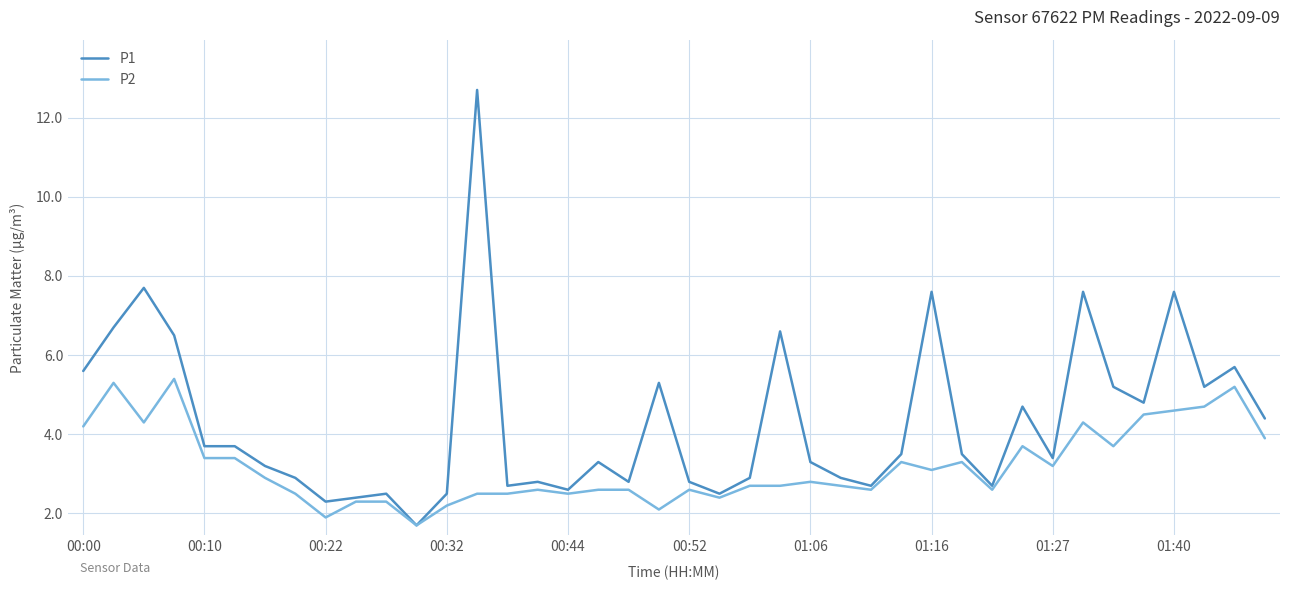

Rank the series by their maximum value, from highest to lowest.

P1, P2